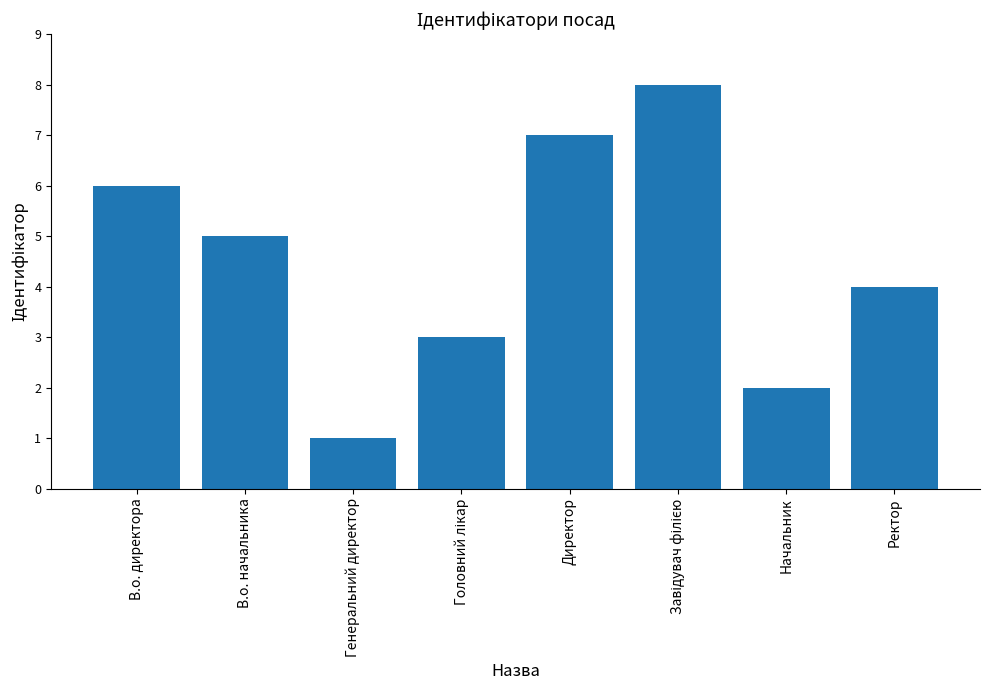

What is the greatest value displayed?

8